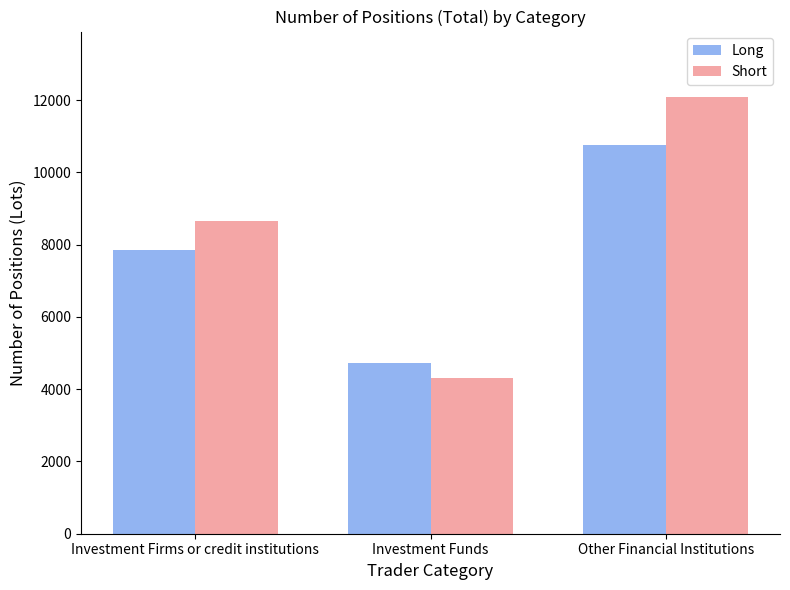

Where is Long nearest to the value 7735?

Investment Firms or credit institutions